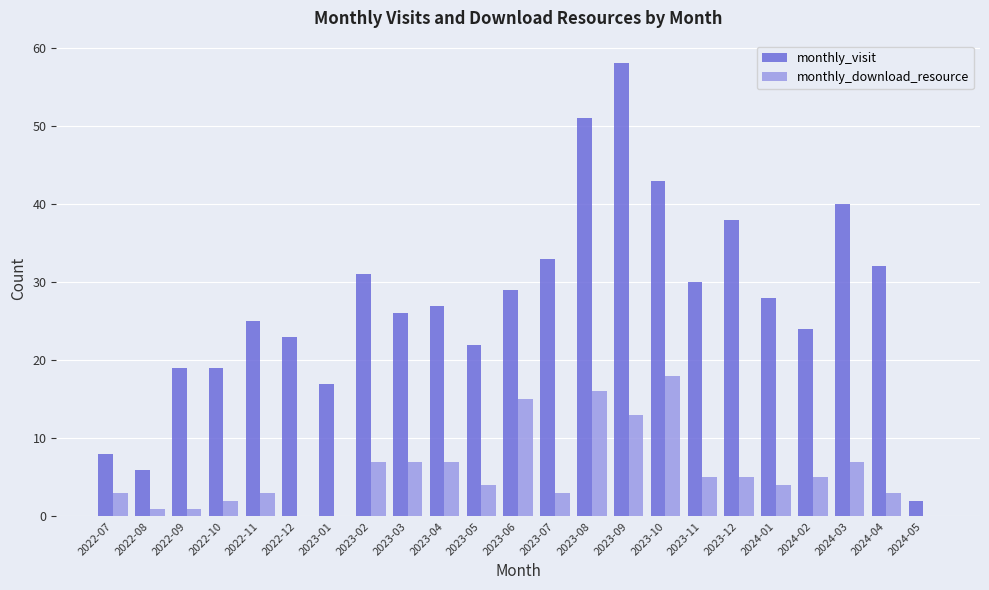

What is the sum of all monthly_visit values?

631